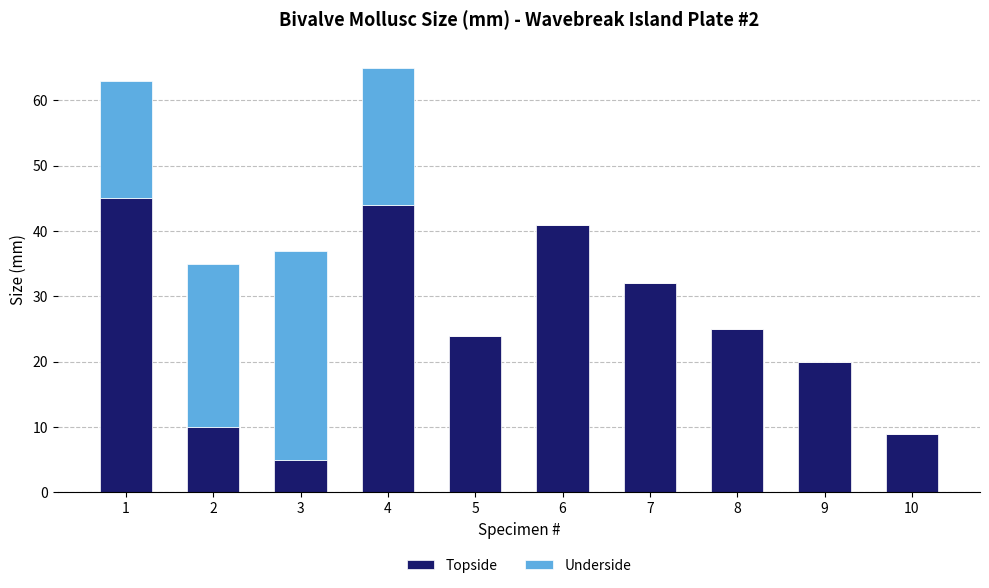

What is the total value across all series at 4?

65